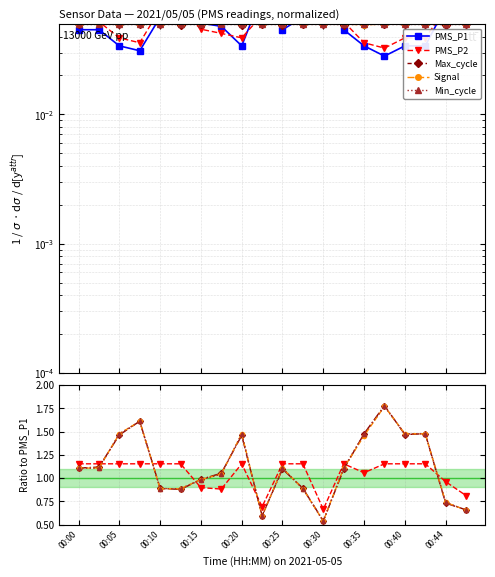

At which category is the sum across all series the highest?

15